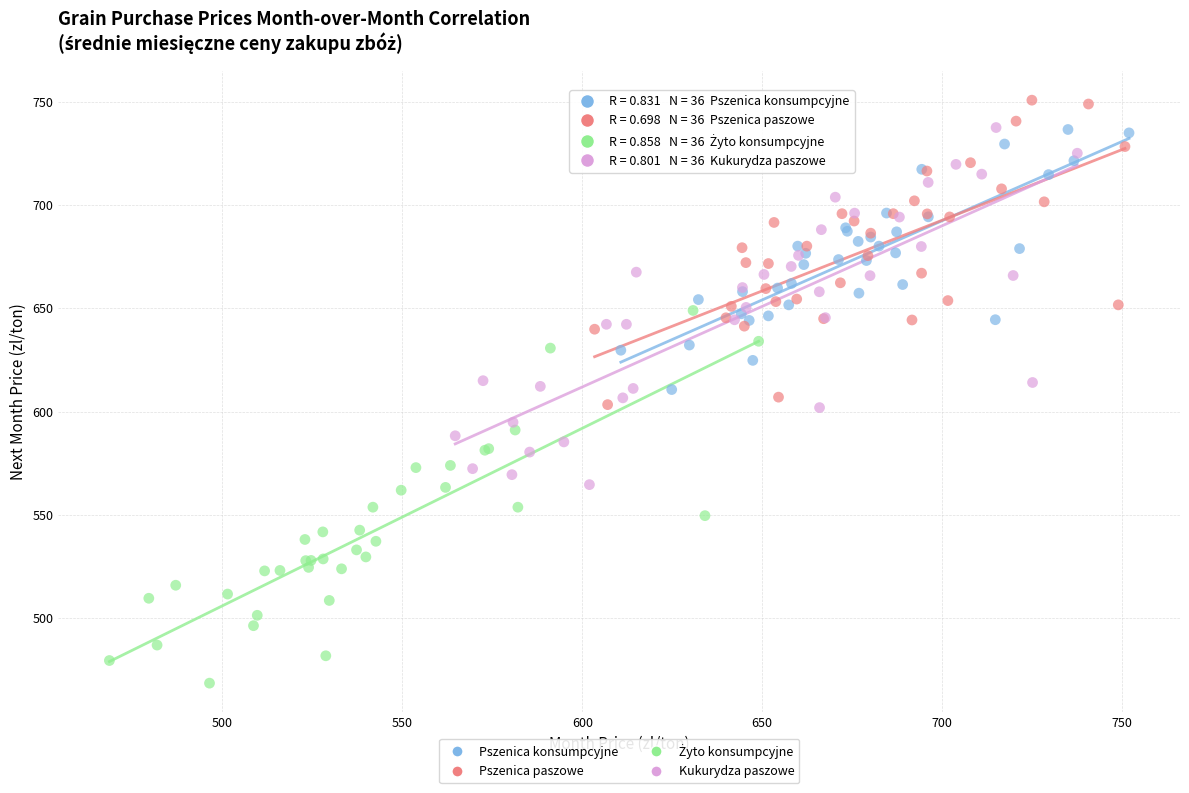

Which series contains the highest Y value?

Pszenica paszowe